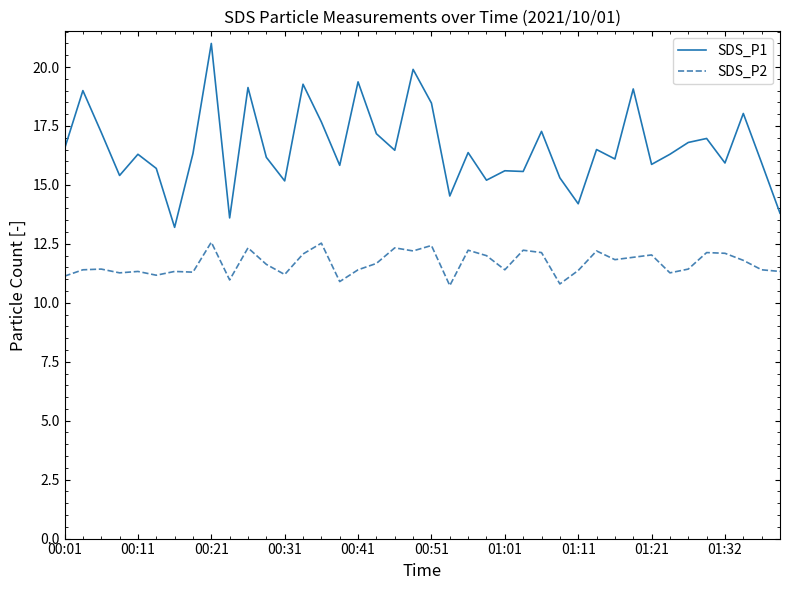

Which series has the largest total across all categories?

SDS_P1